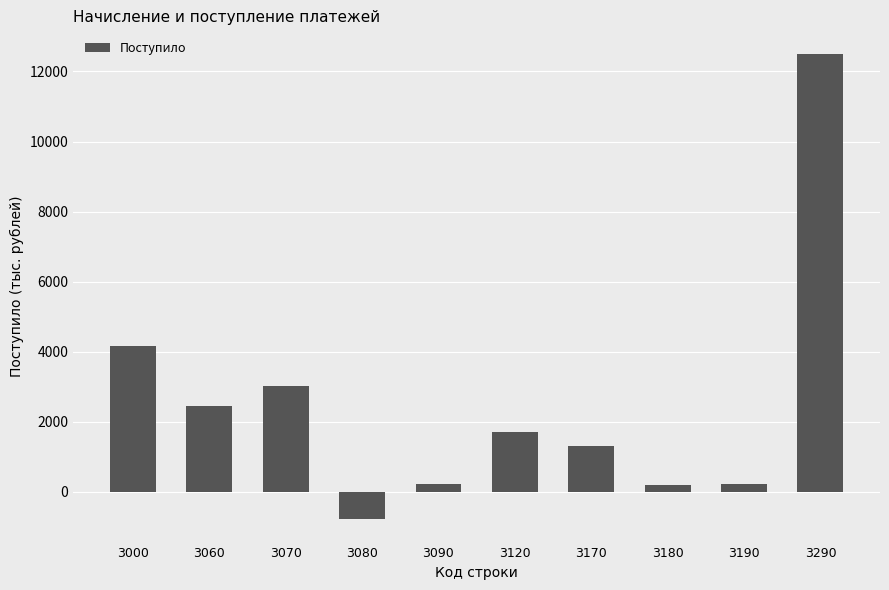

How many positive values are there?

9